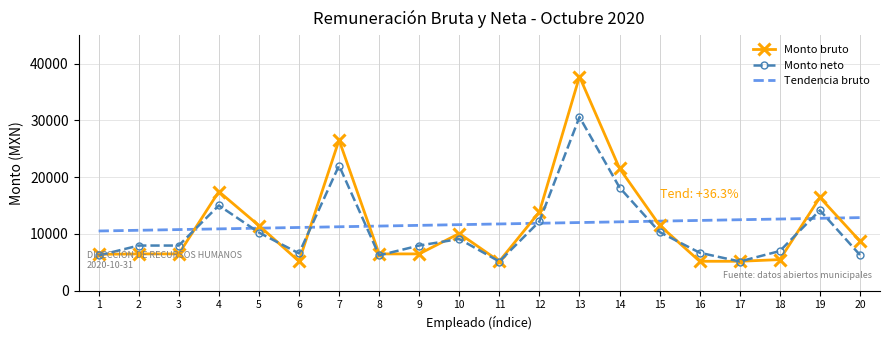

What are all the series names shown in the legend?

Monto bruto, Monto neto, Tendencia bruto